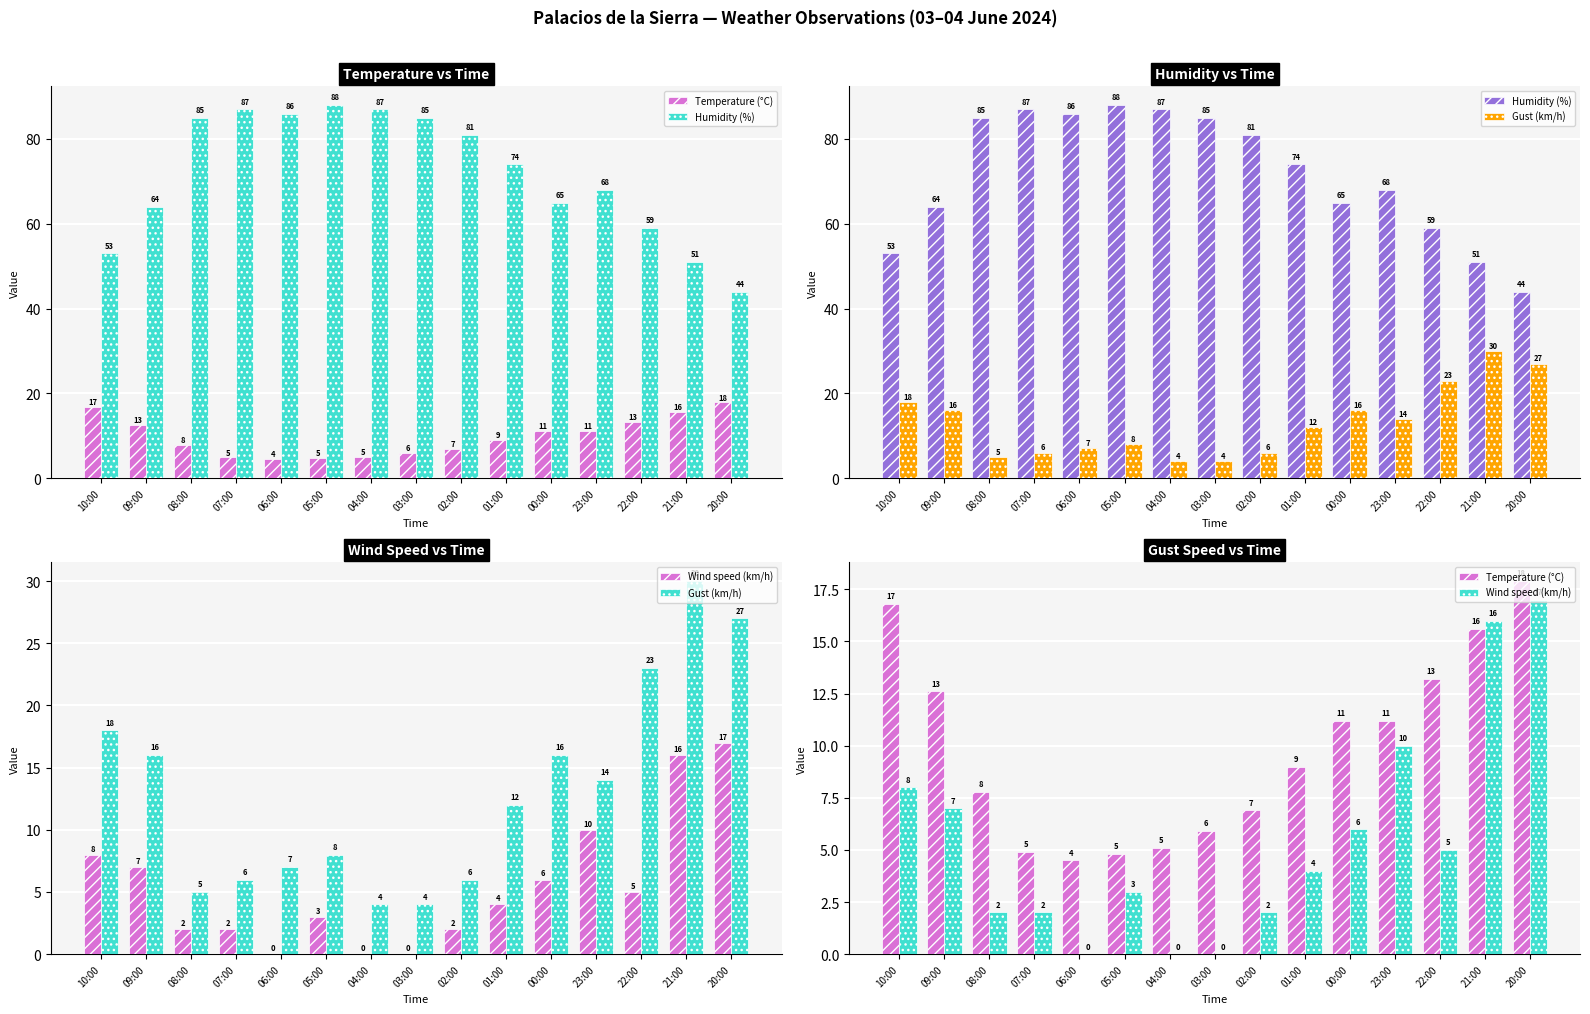

What is the label of the 3rd bar from the left?

08:00